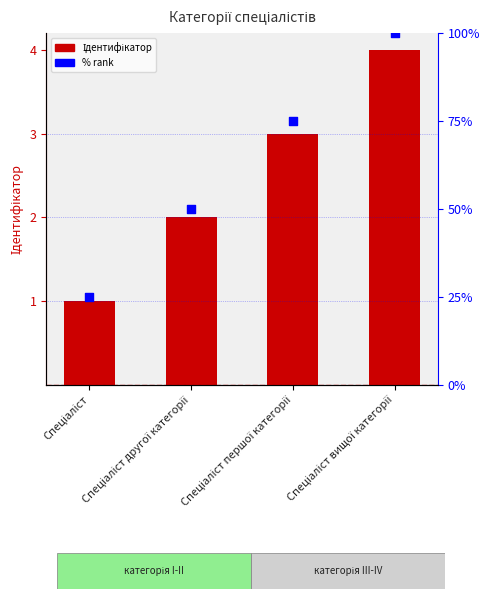

Which series has the largest total across all categories?

% rank